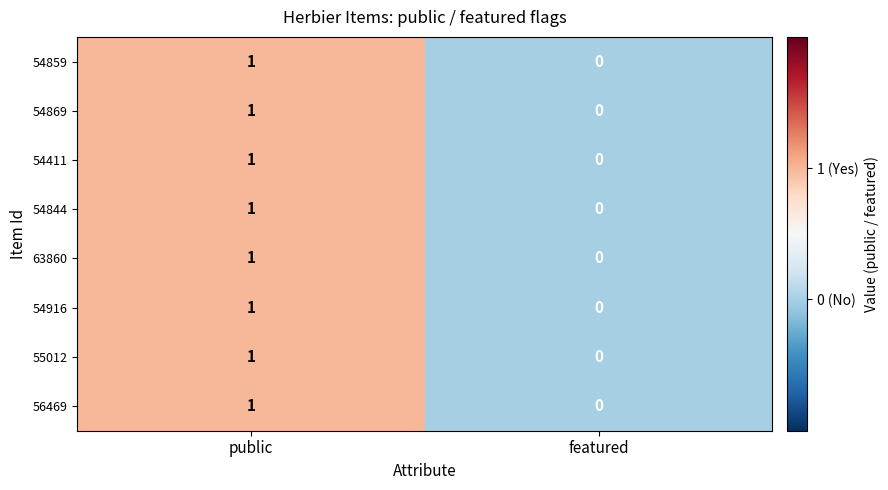

Where is 63860 nearest to the value 0?

featured